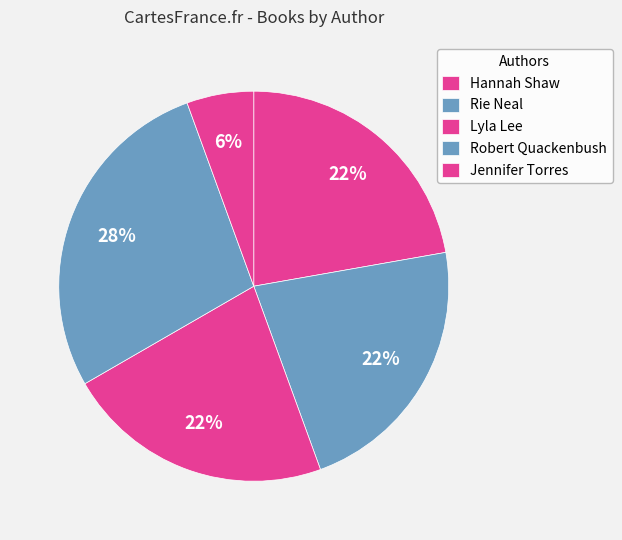

What percentage is the Lyla Lee slice, to the nearest percent?

22%